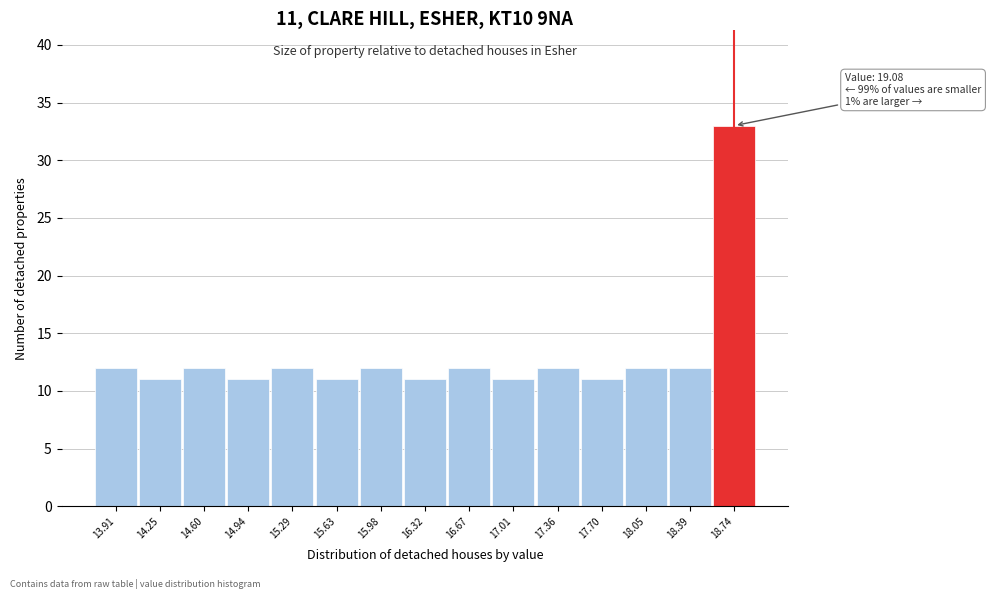

Reading left to right, transcribe all the data shown in this chart.

12	11	12	11	12	11	12	11	12	11	12	11	12	12	33